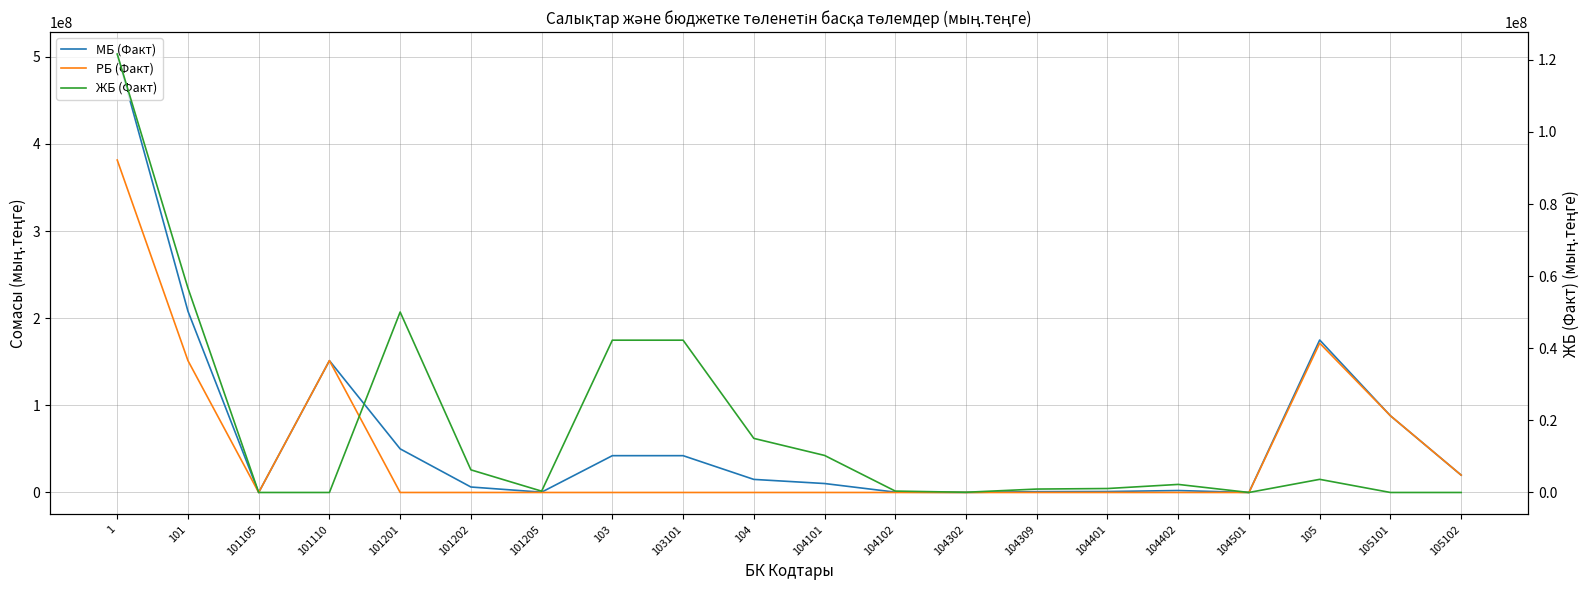

Rank the series at 104102 from lowest to highest value.

РБ (Факт), МБ (Факт), ЖБ (Факт)